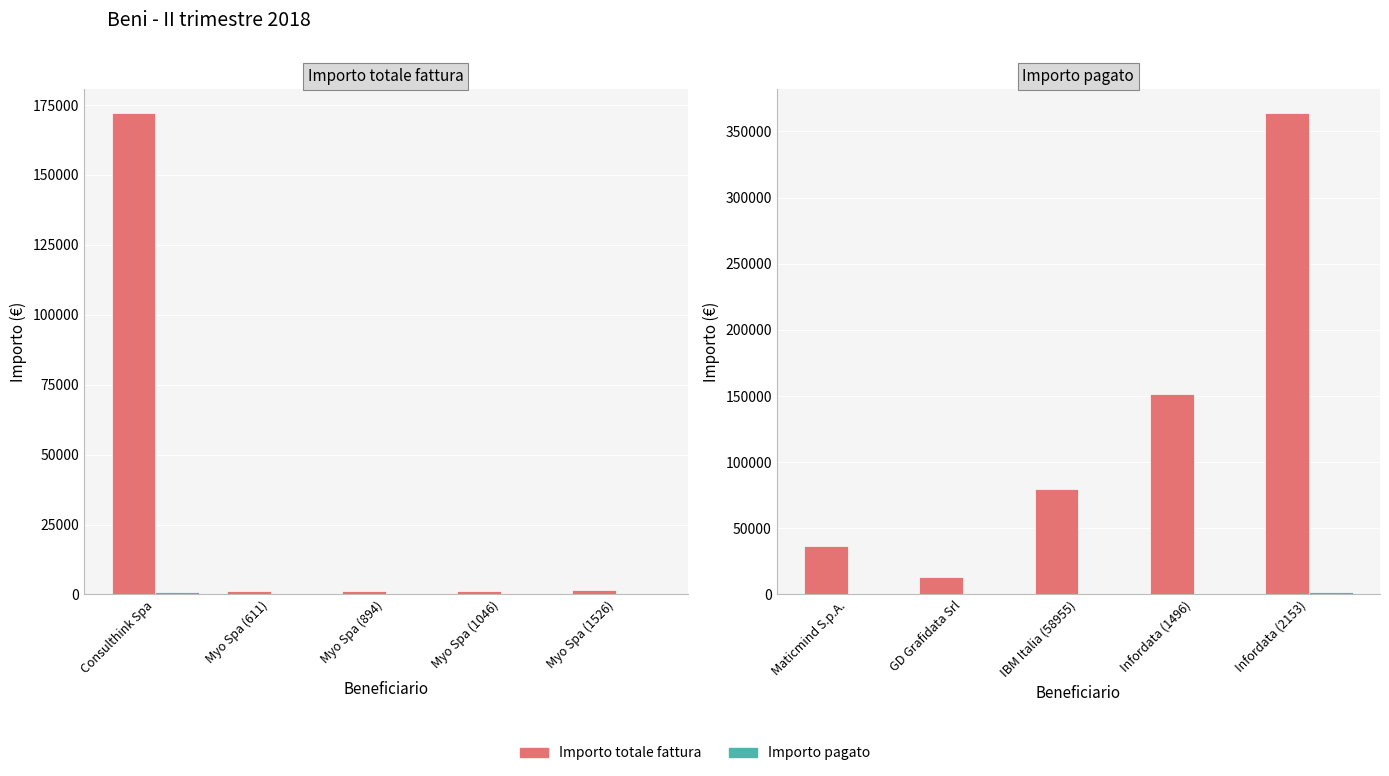

Which series has the widest spread of values?

Importo totale fattura